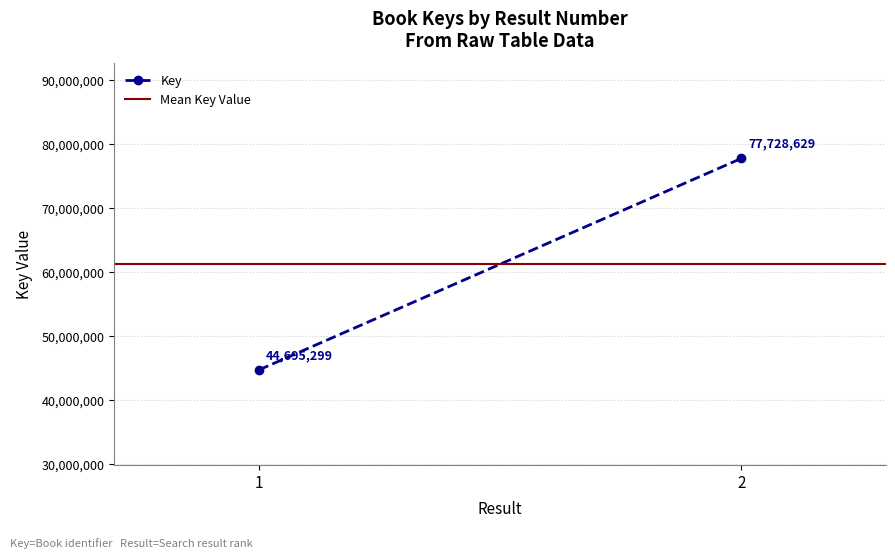

How many distinct data groups are displayed?

2